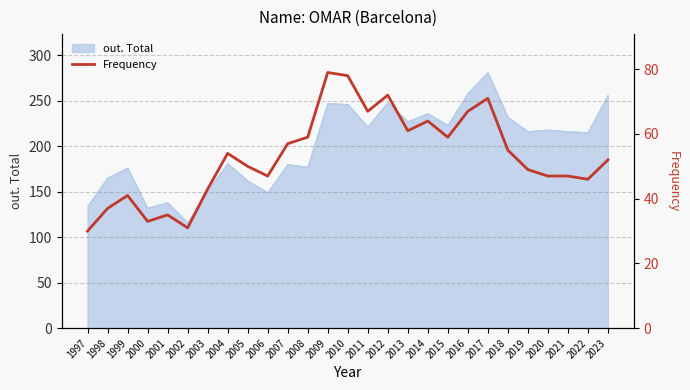

The out. Total series shows 42 at 2002. True or false?

False